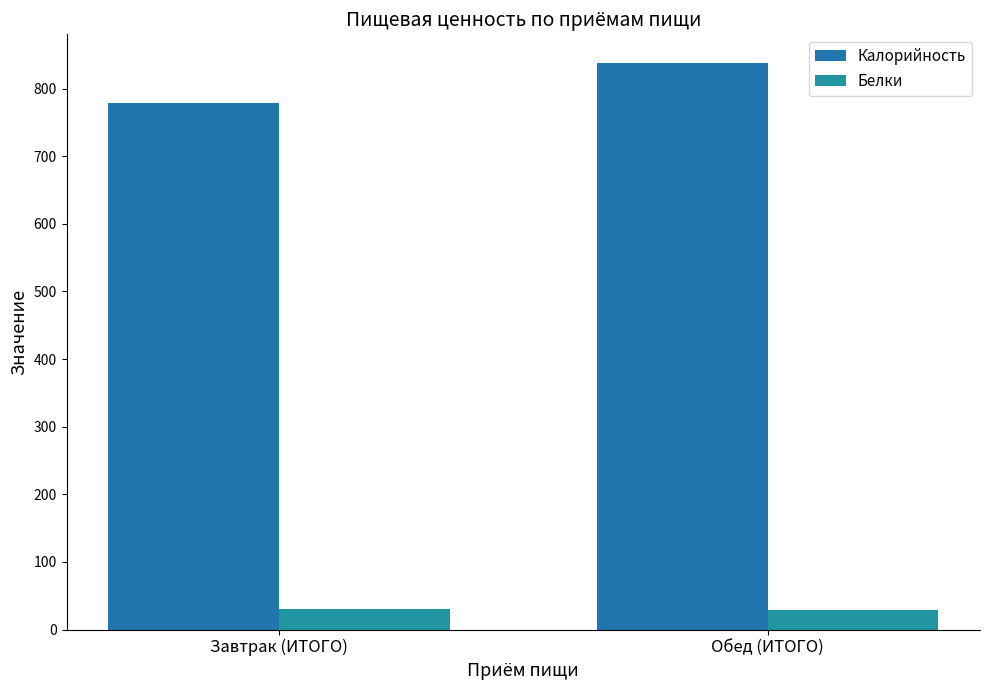

How many data points does each series have?

2